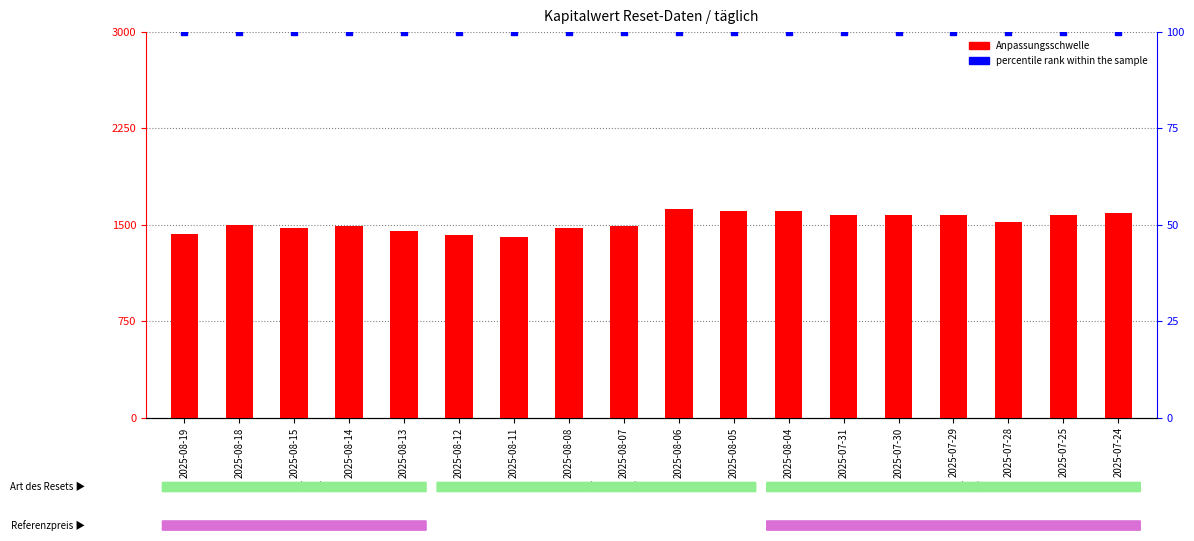

At how many categories does at least one series exceed 541?

18